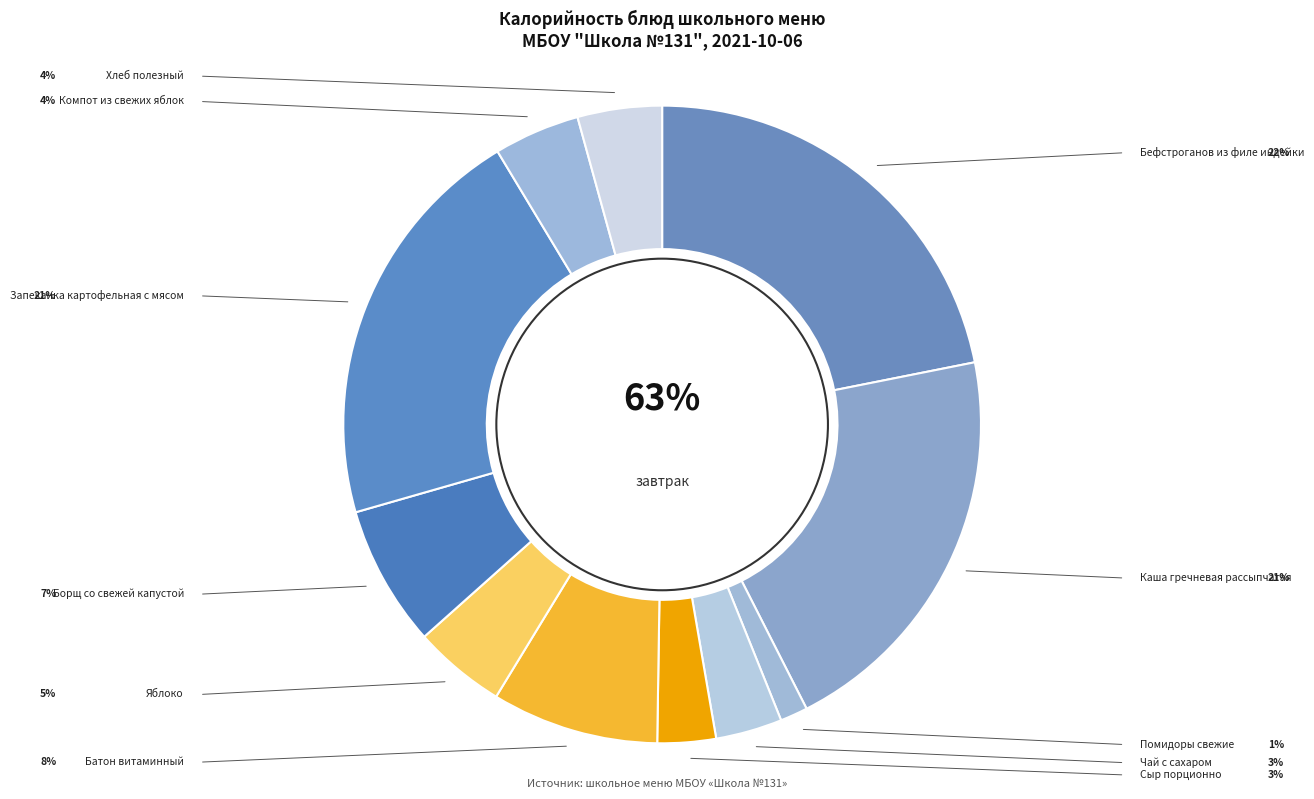

Approximately how many times larger is the value at Помидоры свежие compared to Сыр порционно?

0.5